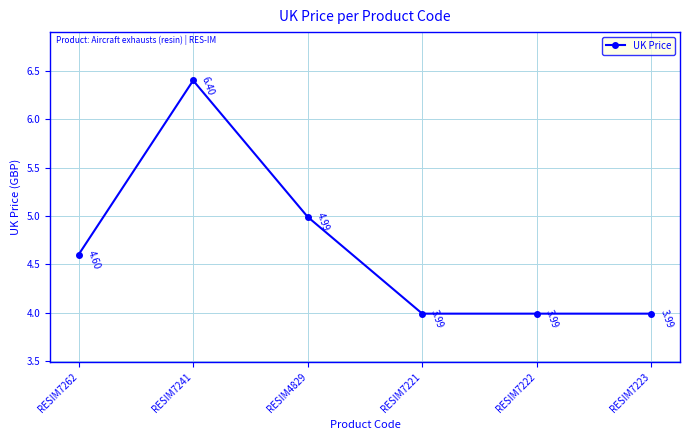

At which category does the data reach its first local peak?

RESIM7241